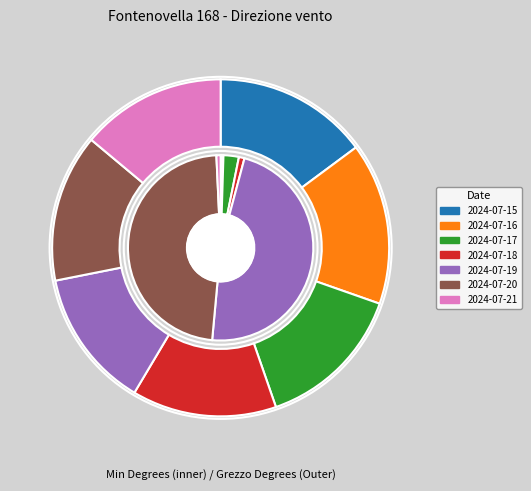

To the nearest percent, what is the average slice percentage?

14%